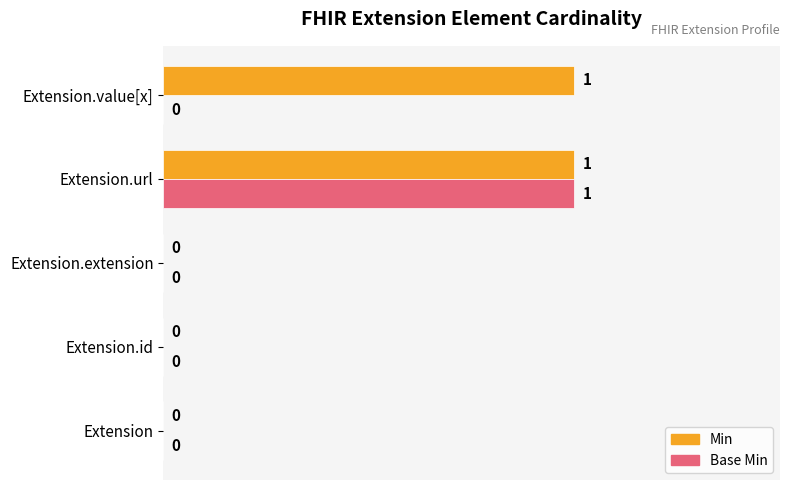

The value of Min at Extension.id is 0. True or false?

True